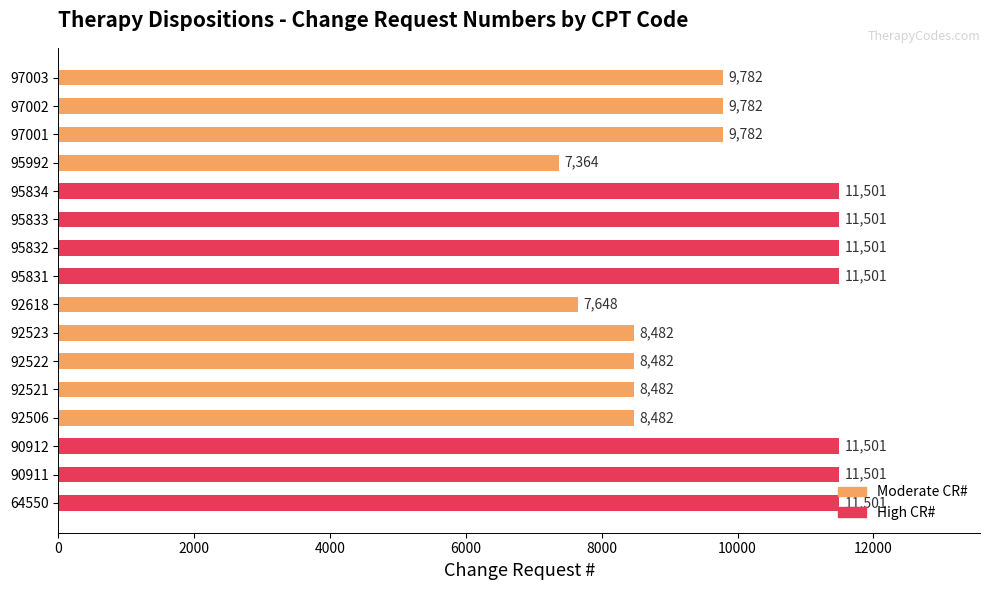

What is the difference between the values at 97002 and 95831?

1719